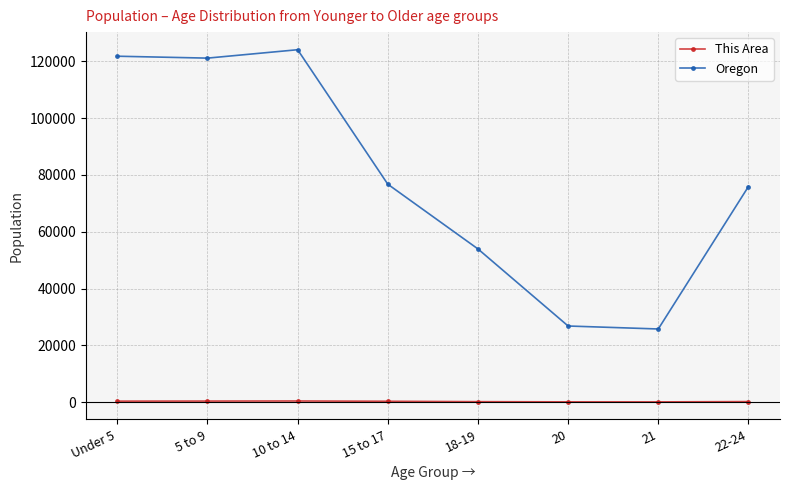

True or false: This Area and Oregon intersect in this chart.

False